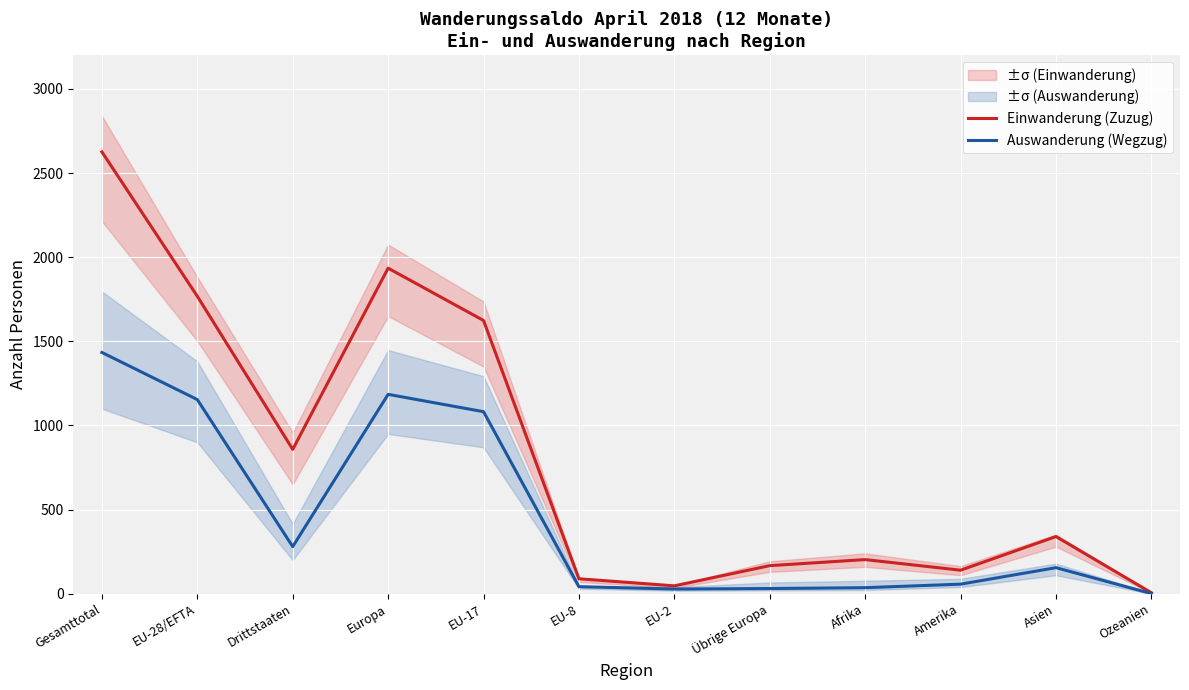

How many interior local valleys does the Einwanderung (Zuzug) series have?

3